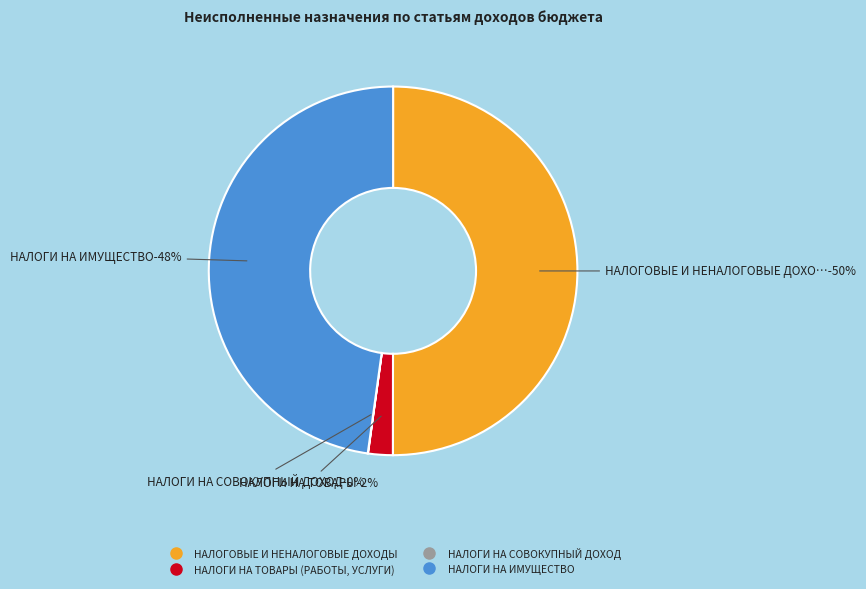

The НАЛОГИ НА СОВОКУПНЫЙ ДОХОД slice represents 0% of the pie. True or false?

True